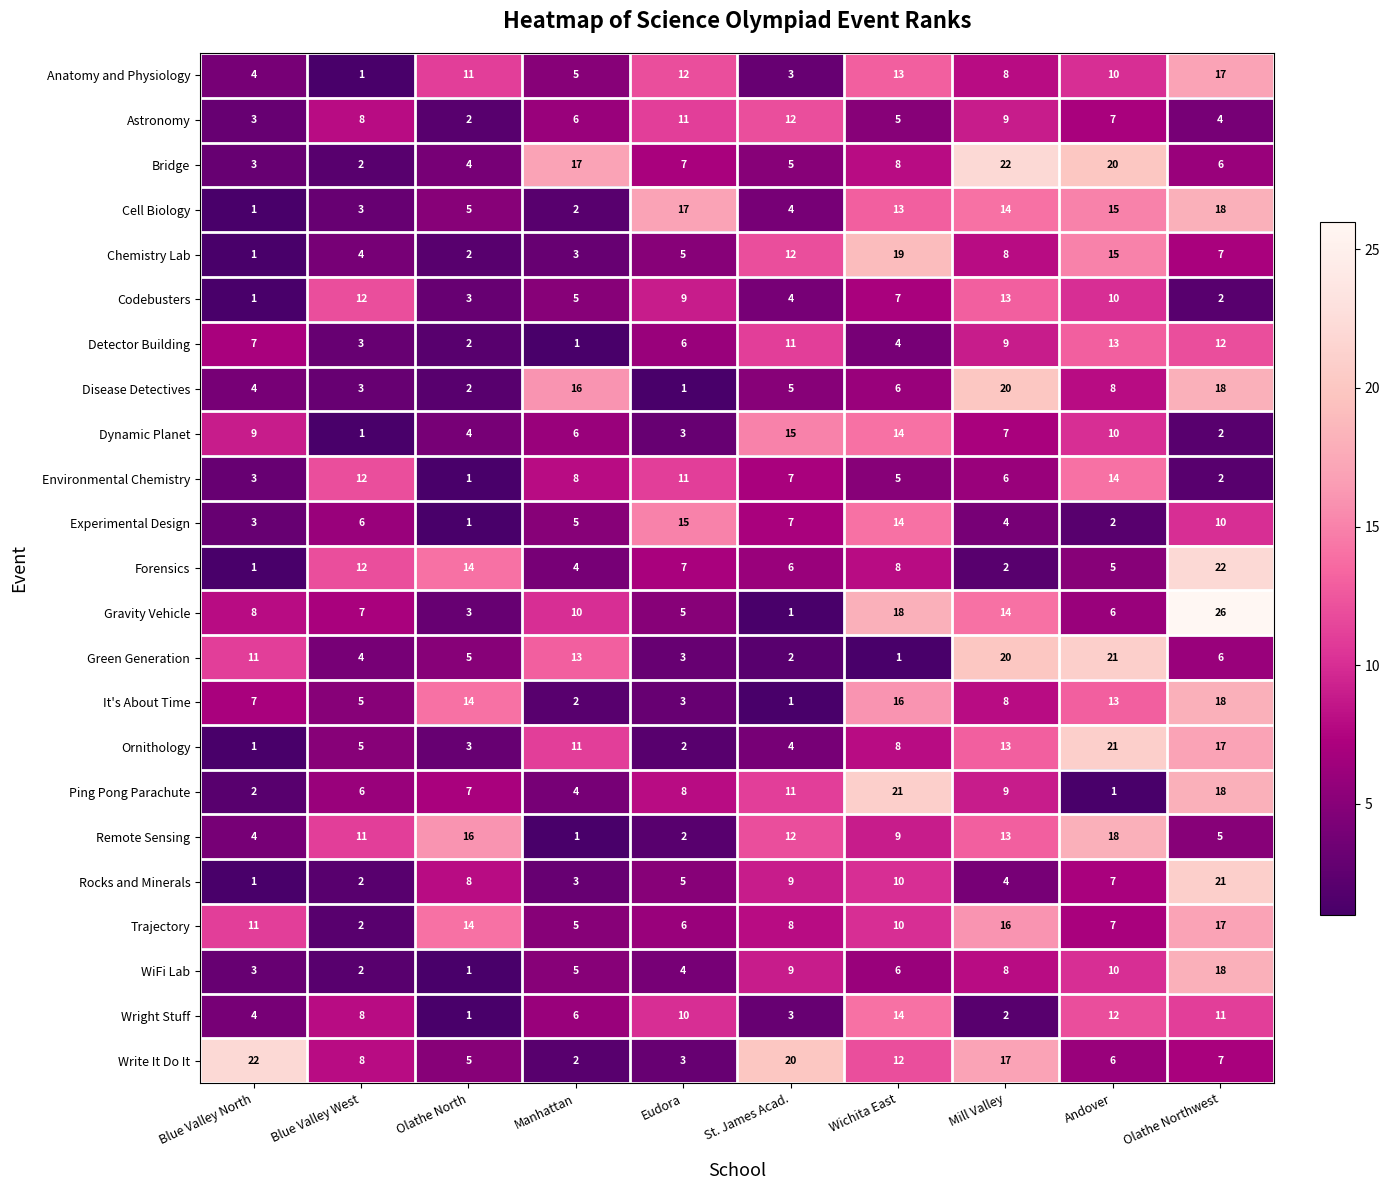

What is the average value of the Cell Biology series?

9